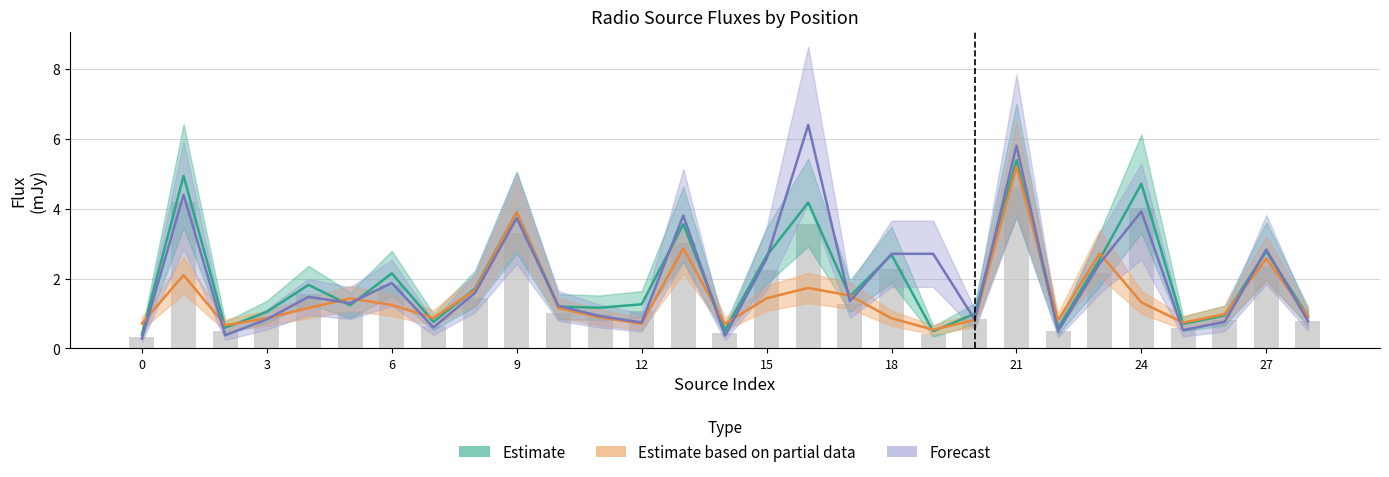

Are the bars horizontal?

No